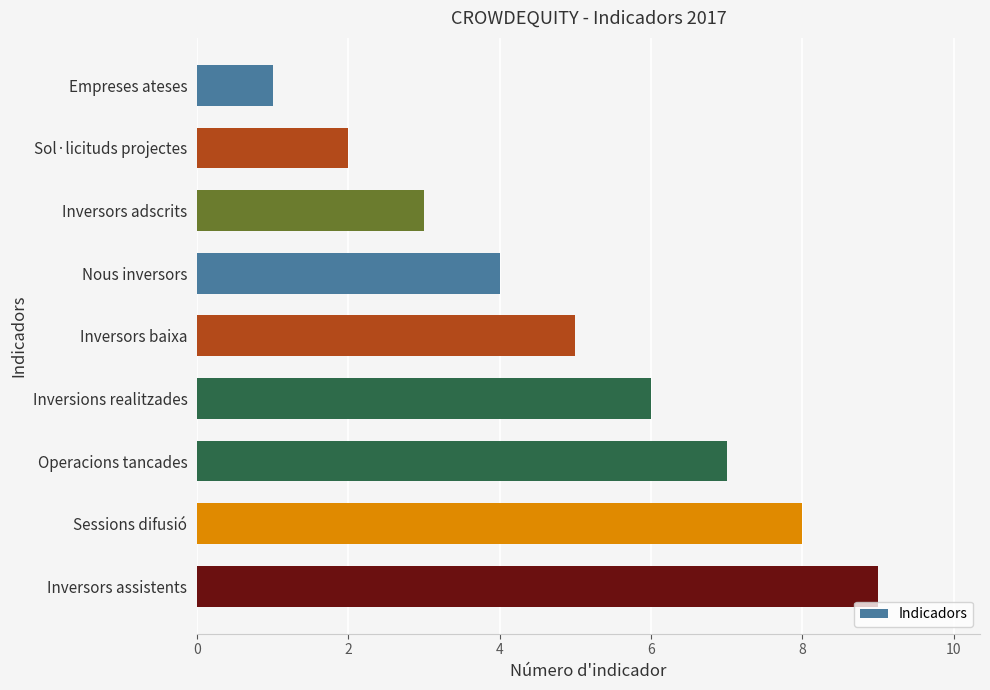

What is the difference between the maximum and minimum values?

8